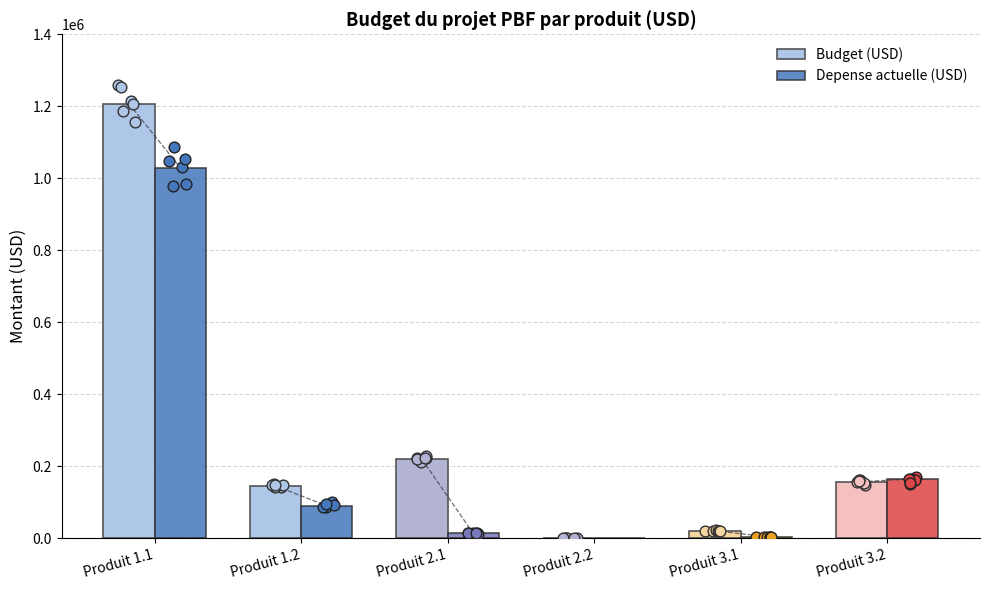

Is the value of Depense actuelle (USD) at Produit 1.2 greater than the value of Budget (USD) at Produit 2.2?

Yes